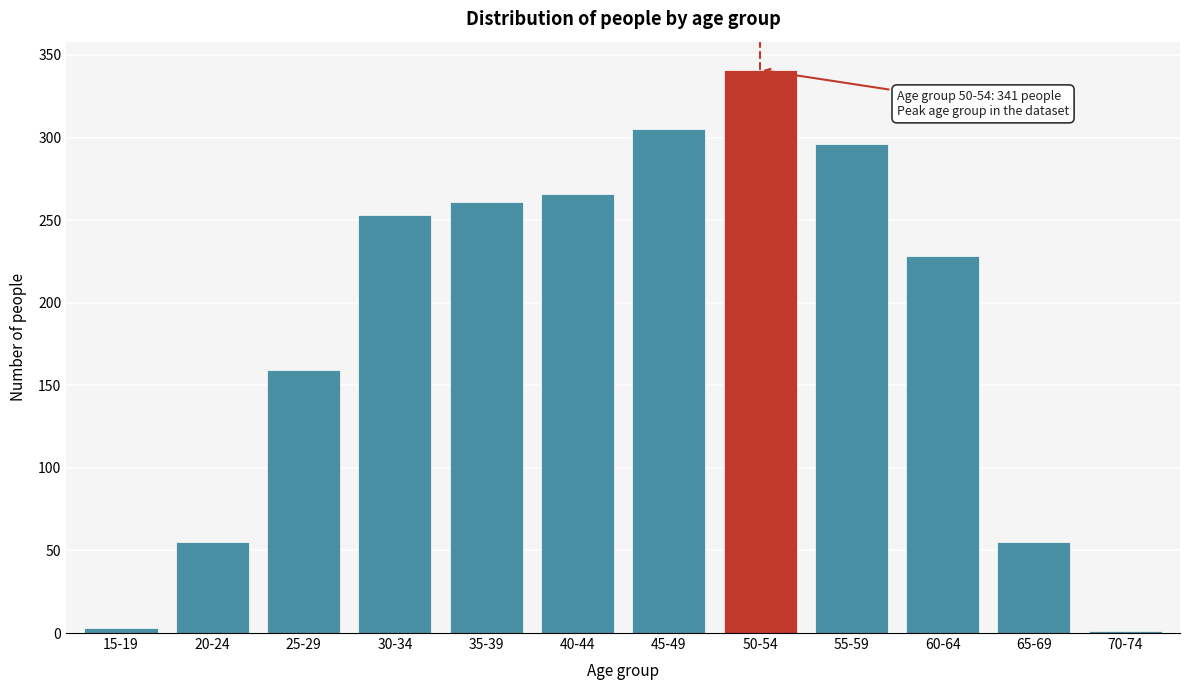

Reading left to right, extract all data points from this chart.

15-19=3	20-24=55	25-29=159	30-34=253	35-39=261	40-44=266	45-49=305	50-54=341	55-59=296	60-64=228	65-69=55	70-74=1